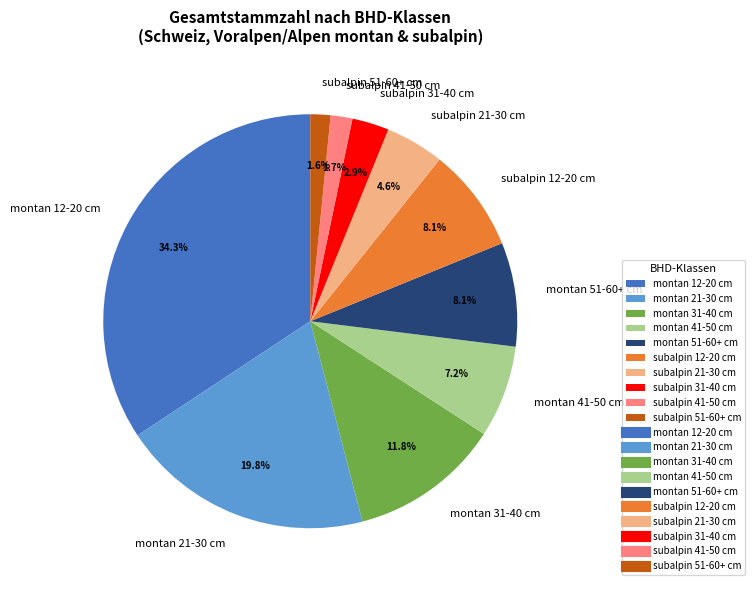

Approximately how many times larger is the value at montan 31-40 cm compared to montan 12-20 cm?

0.3